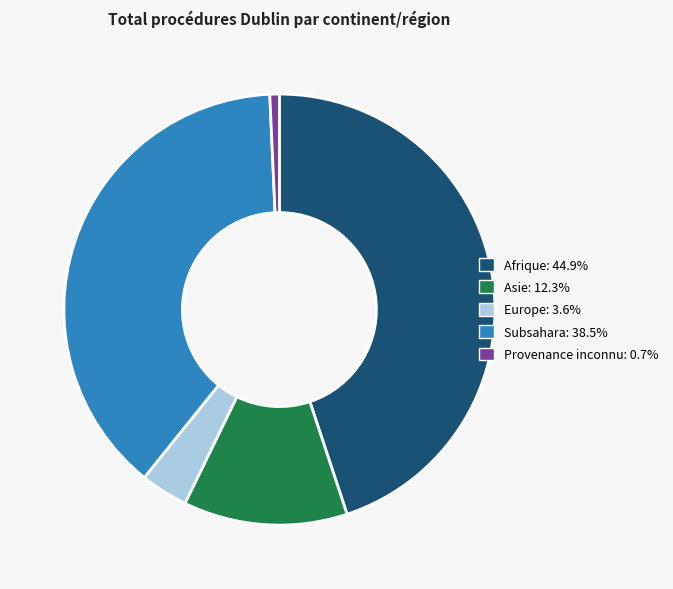

How many segments does this pie chart have?

5